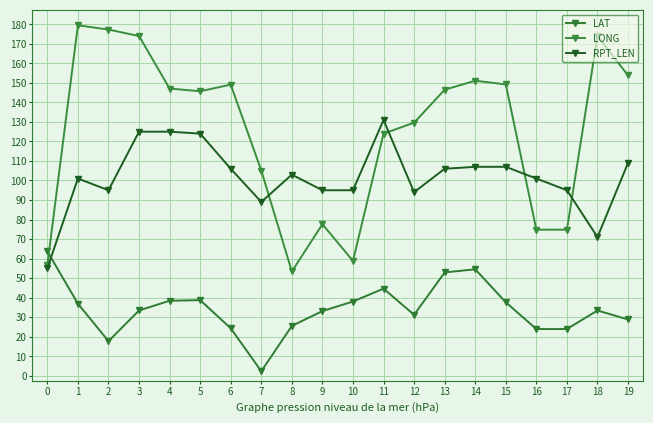

The value of LONG at 10 is 58.8. True or false?

True